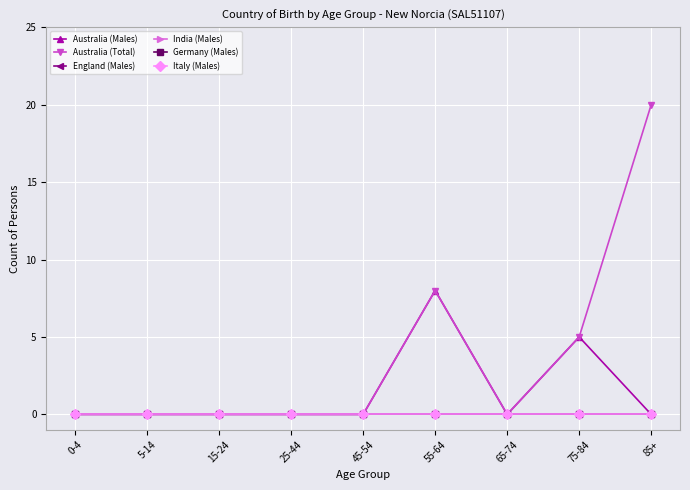

Is this an area chart (filled region under the line)?

No